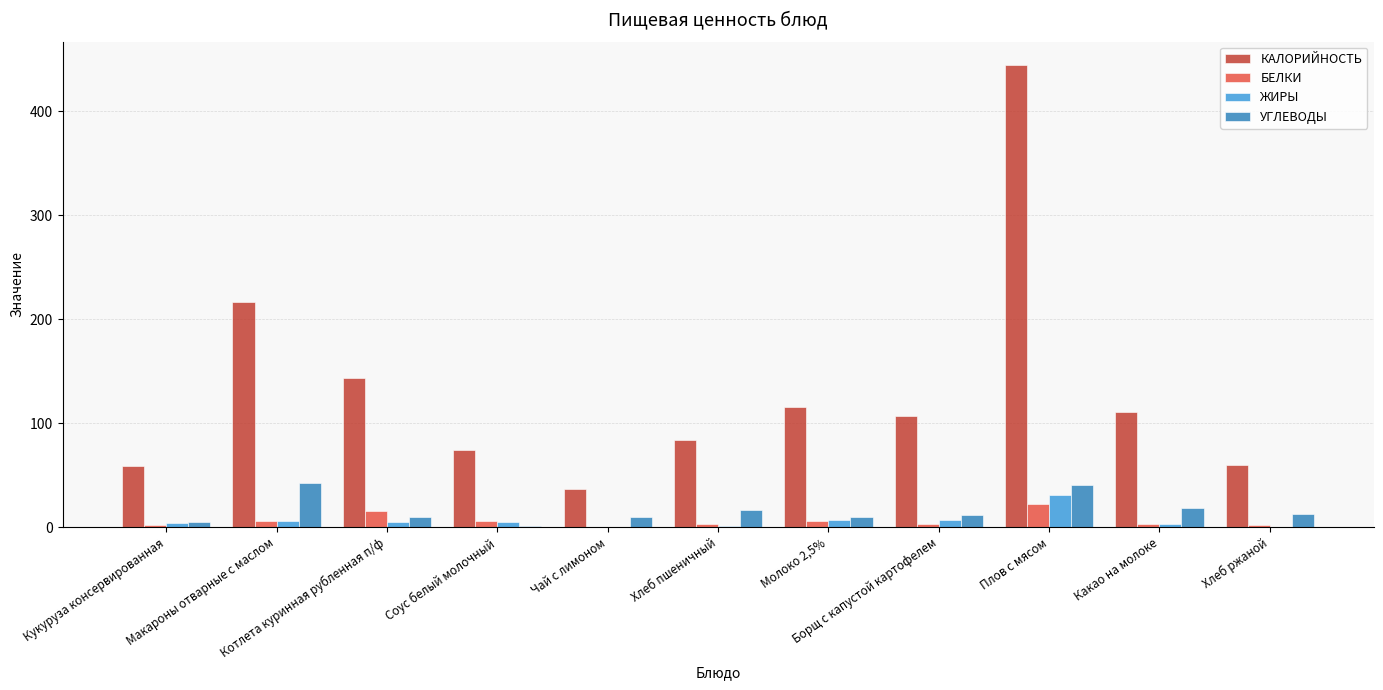

Are the bars grouped side by side (vs. stacked)?

Yes